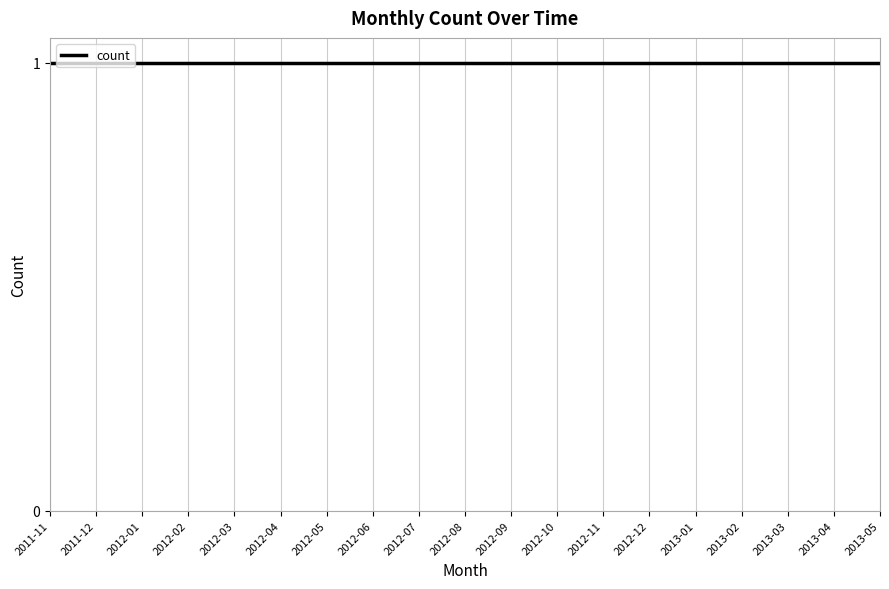

List the labels in order of value, smallest first.

2011-12, 2012-01, 2012-02, 2012-03, 2012-04, 2012-05, 2012-06, 2012-07, 2012-08, 2012-09, 2012-10, 2012-11, 2012-12, 2013-01, 2013-02, 2013-03, 2013-04, 2013-05, 2011-11